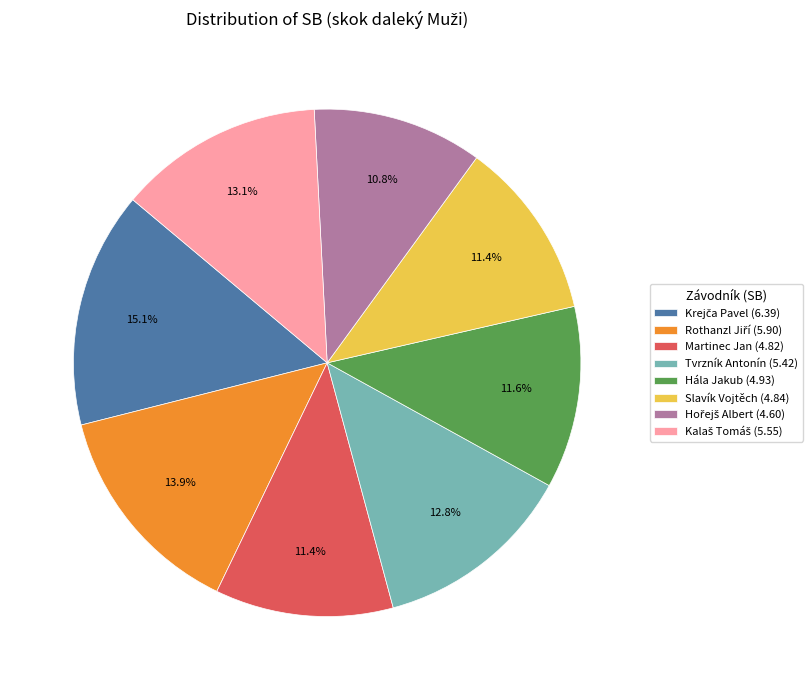

Is there a majority slice in this chart?

No